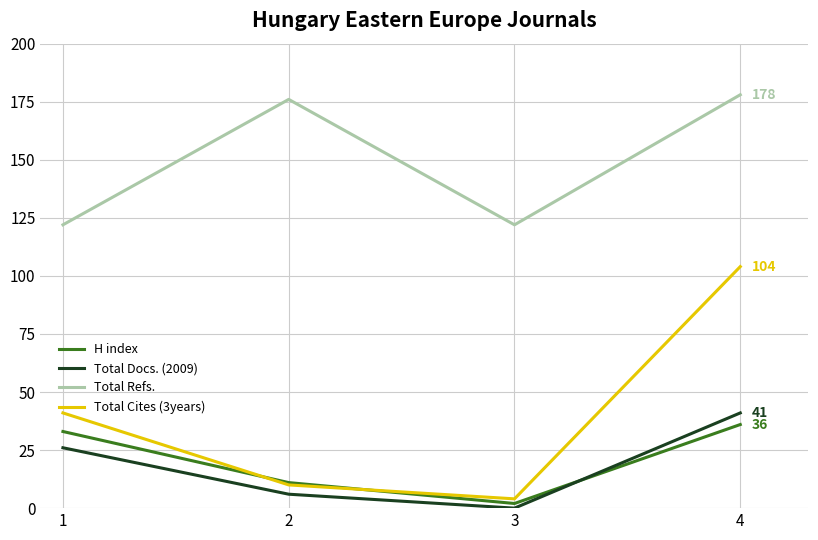

At which category is the sum across all series the highest?

4